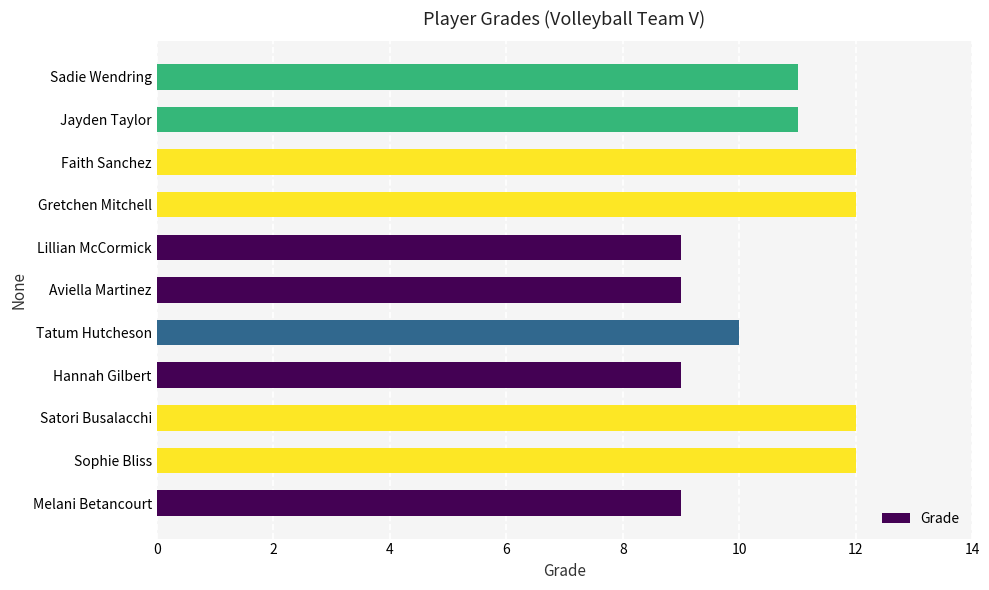

Read the value at Tatum Hutcheson.

10